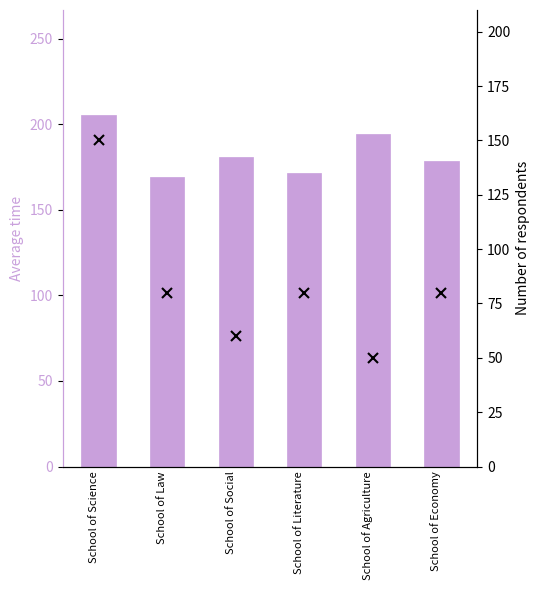

What are all the series names shown in the legend?

mean time, N respondents